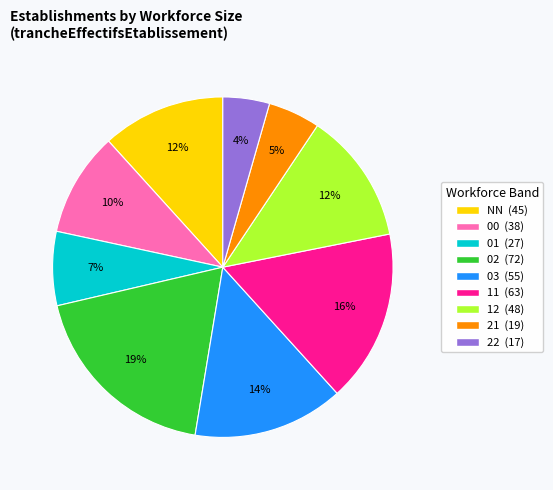

How many segments does this pie chart have?

9